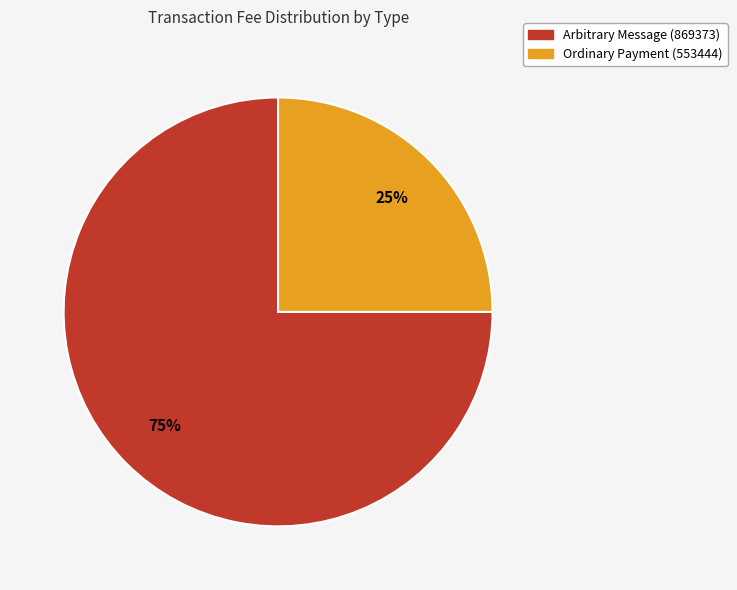

Rank the categories by value from lowest to highest.

Ordinary Payment (553444), Arbitrary Message (869373)